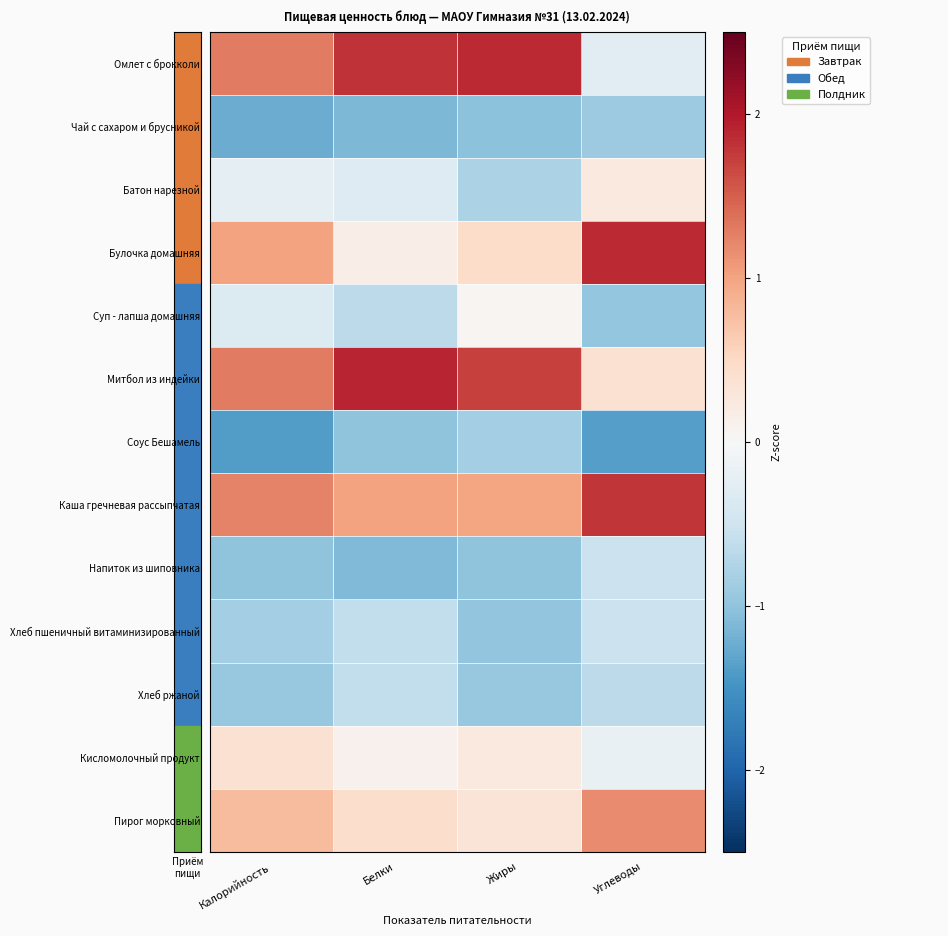

Between Белки and Углеводы, which series saw the biggest shift?

Омлет с брокколи